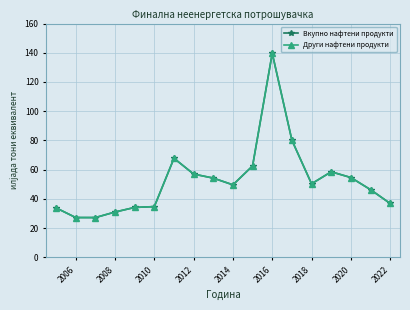

What is the lowest value of the Вкупно нафтени продукти series?

27.2